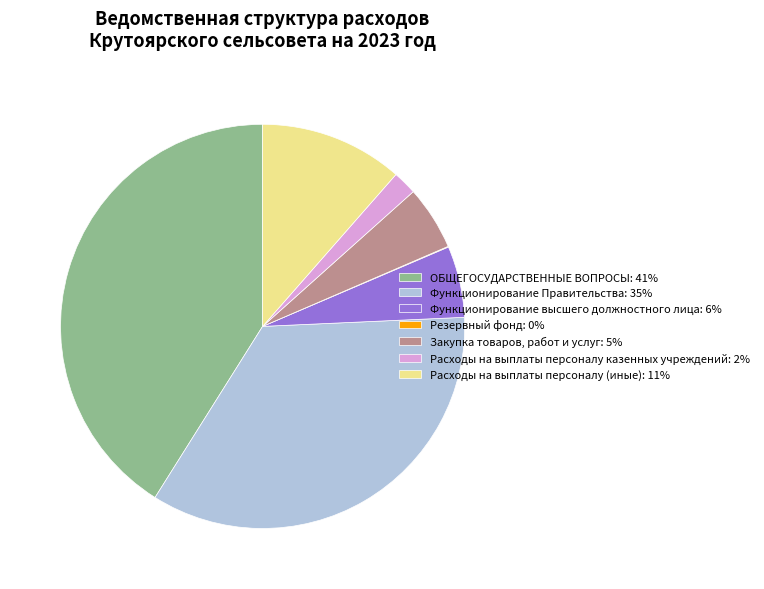

Is it true that Функционирование высшего должностного лица: 6% is 6% of the pie?

True